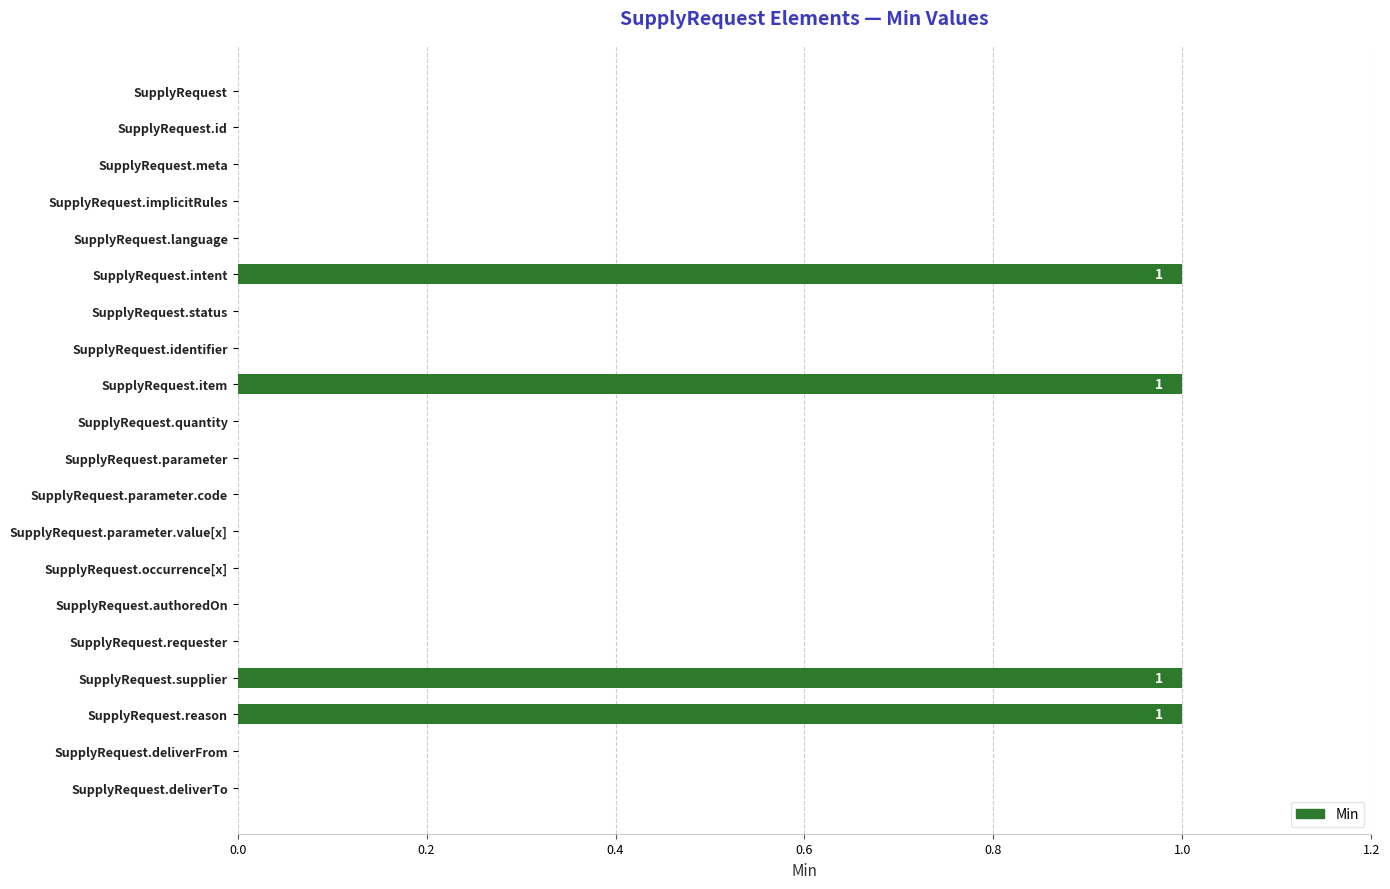

Are the bars grouped side by side (vs. stacked)?

No